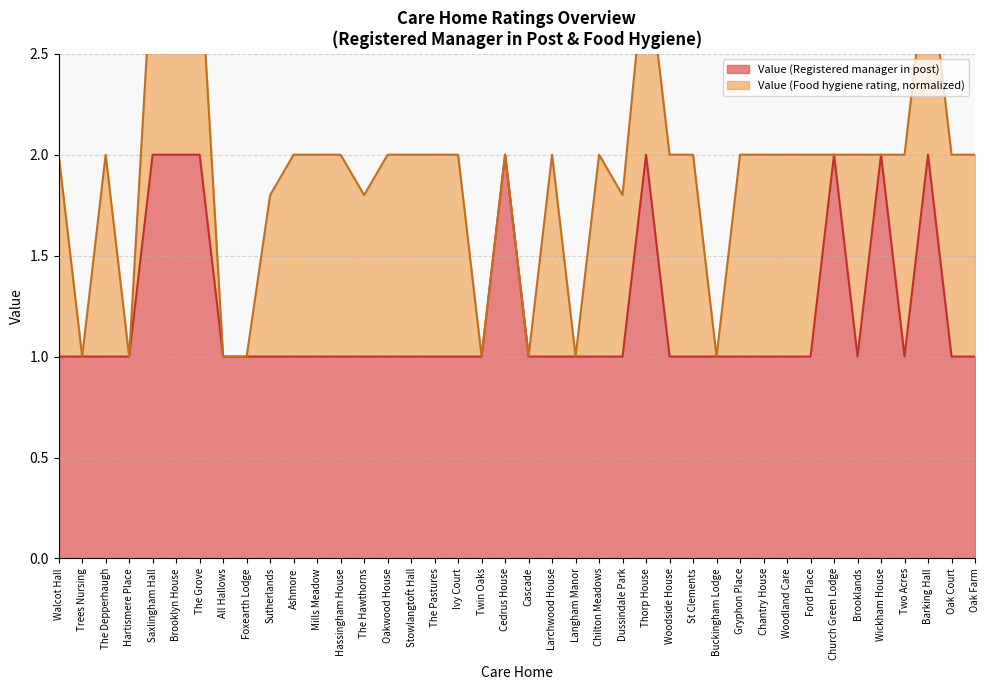

Reading left to right, what are all the values shown in this chart?

Walcot Hall=1	Trees Nursing=1	The Depperhaugh=1	Hartismere Place=1	Saxlingham Hall=2	Brooklyn House=2	The Grove=2	All Hallows=1	Foxearth Lodge=1	Sutherlands=1	Ashmore=1	Mills Meadow=1	Hassingham House=1	The Hawthorns=1	Oakwood House=1	Stowlangtoft Hall=1	The Pastures=1	Ivy Court=1	Twin Oaks=1	Cedrus House=2	Cascade=1	Larchwood House=1	Langham Manor=1	Chilton Meadows=1	Dussindale Park=1	Thorp House=2	Woodside House=1	St Clements=1	Buckingham Lodge=1	Gryphon Place=1	Chantry House=1	Woodland Care=1	Ford Place=1	Church Green Lodge=2	Brooklands=1	Wickham House=2	Two Acres=1	Barking Hall=2	Oak Court=1	Oak Farm=1